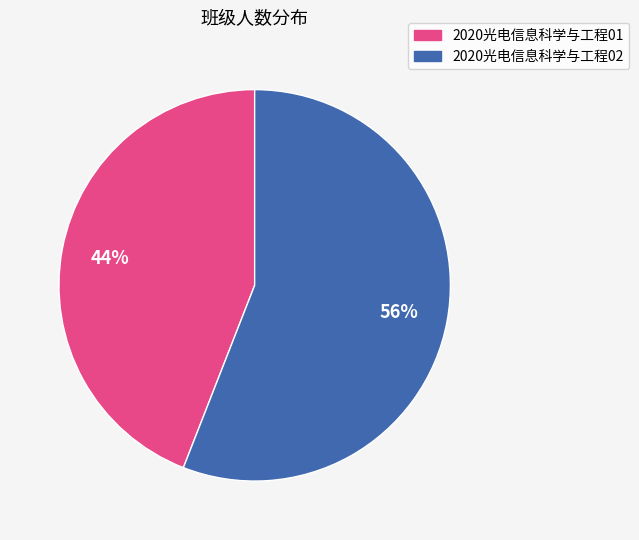

To the nearest percent, what percentage of the pie is 2020光电信息科学与工程02?

56%